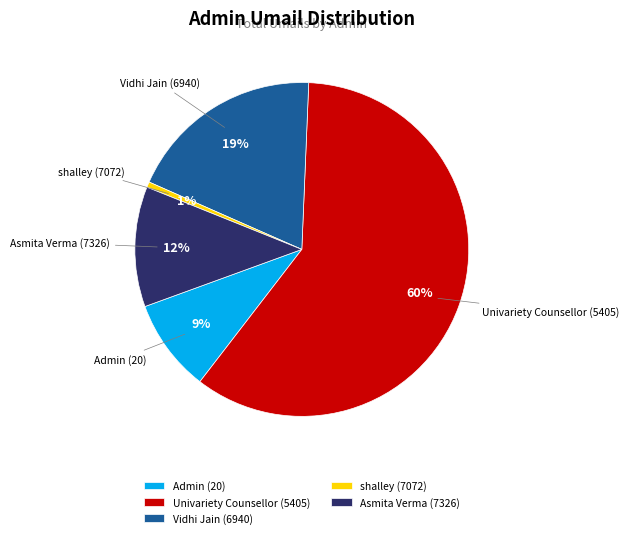

How many slices are in this pie chart?

5